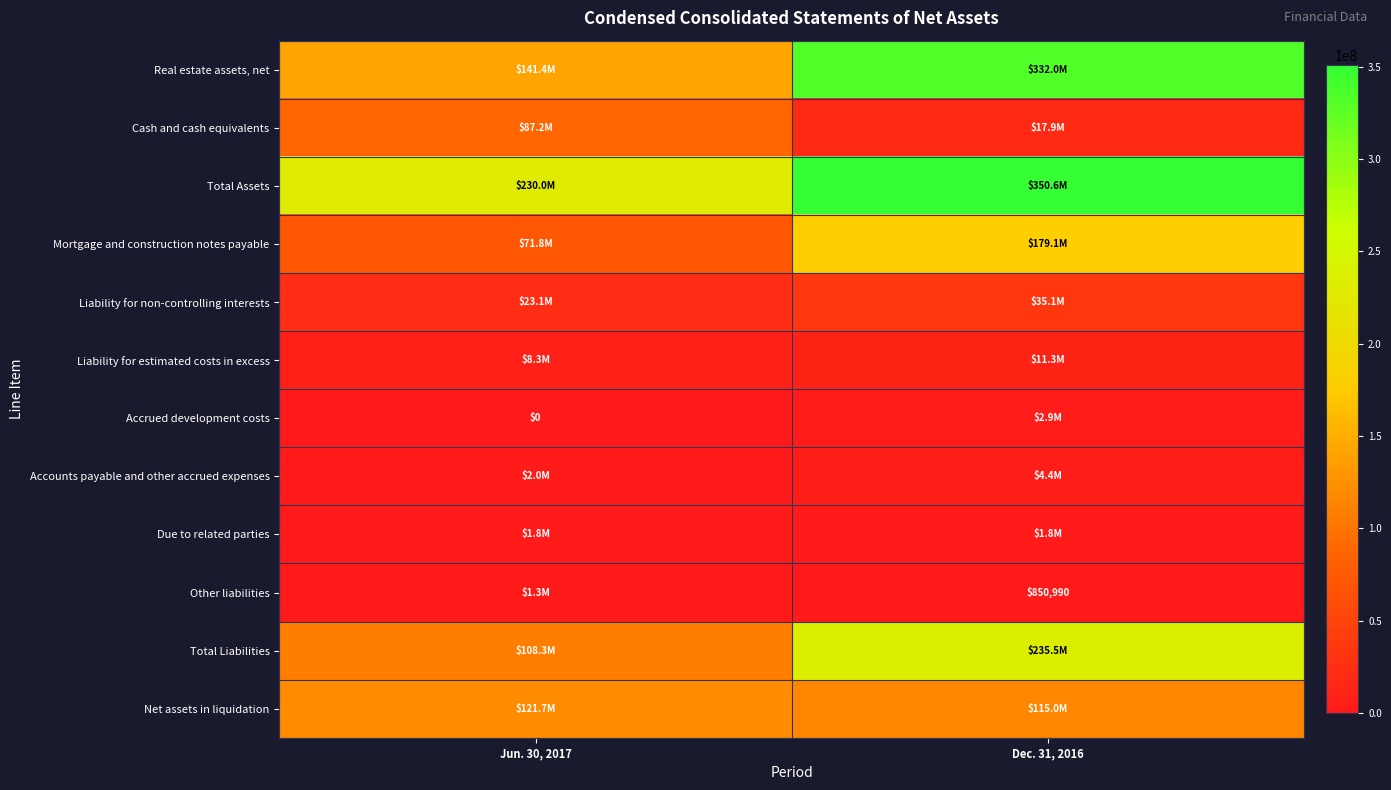

At which label does Liability for non-controlling interests reach its peak?

Dec. 31, 2016